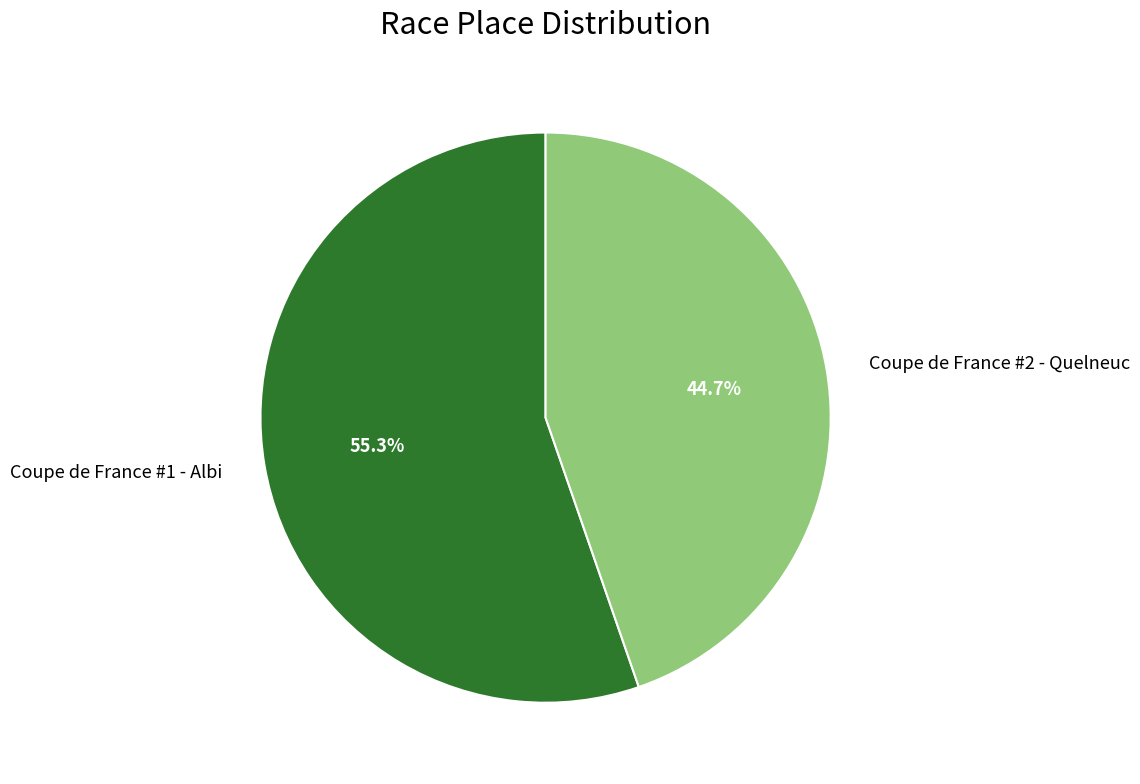

Which category has the smallest portion of the pie?

Coupe de France #2 - Quelneuc